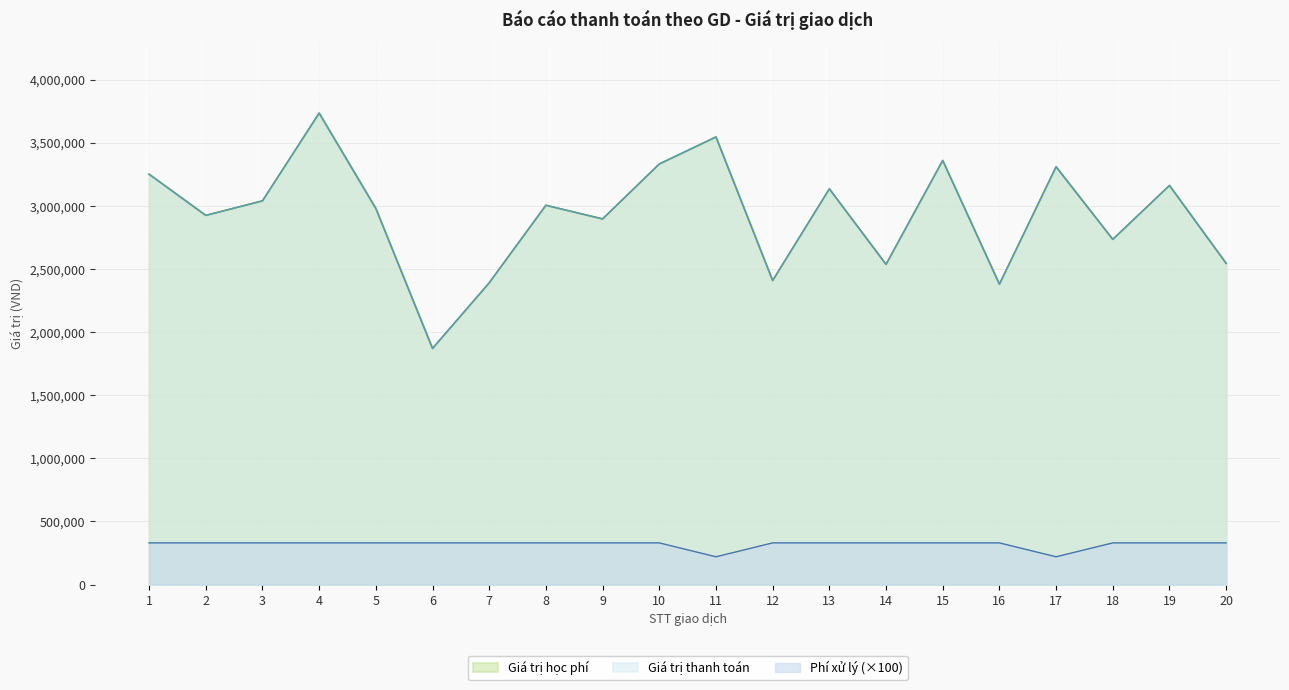

Which series has the largest range (max minus min)?

Giá trị học phí